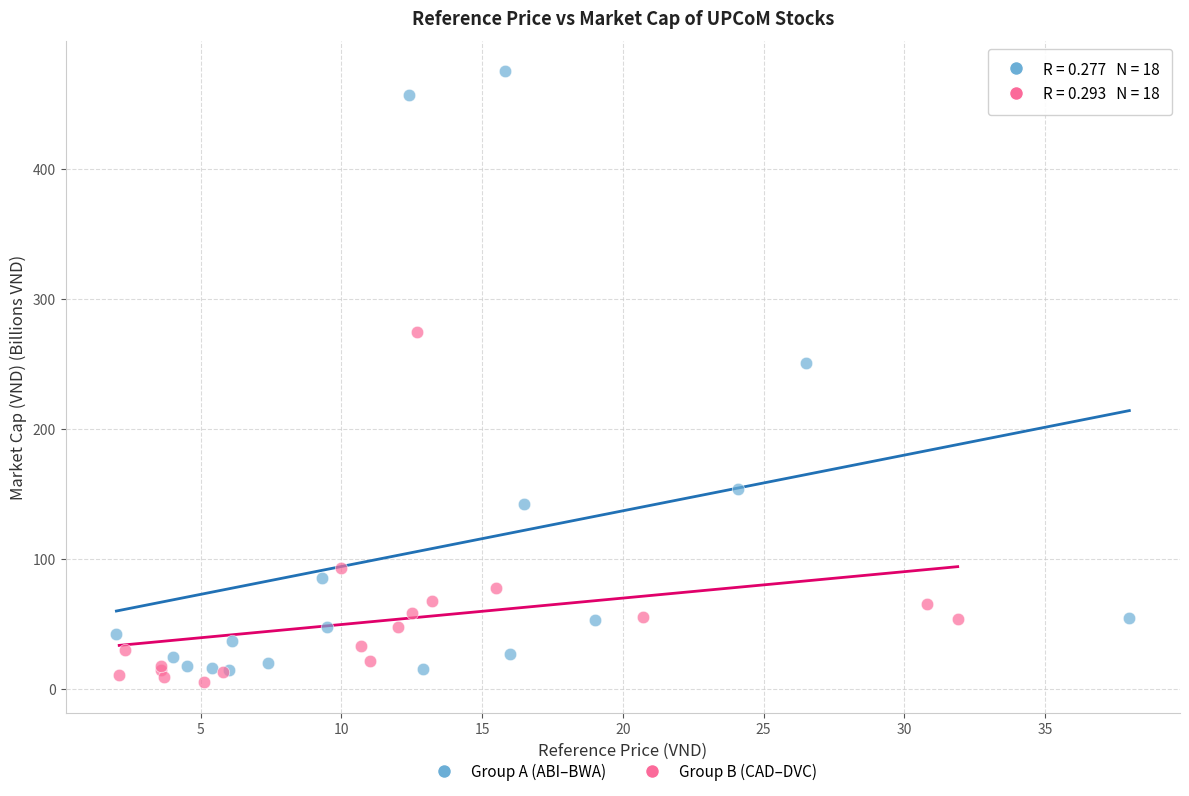

Which series reaches the maximum Y coordinate?

Group A (ABI–BWA)